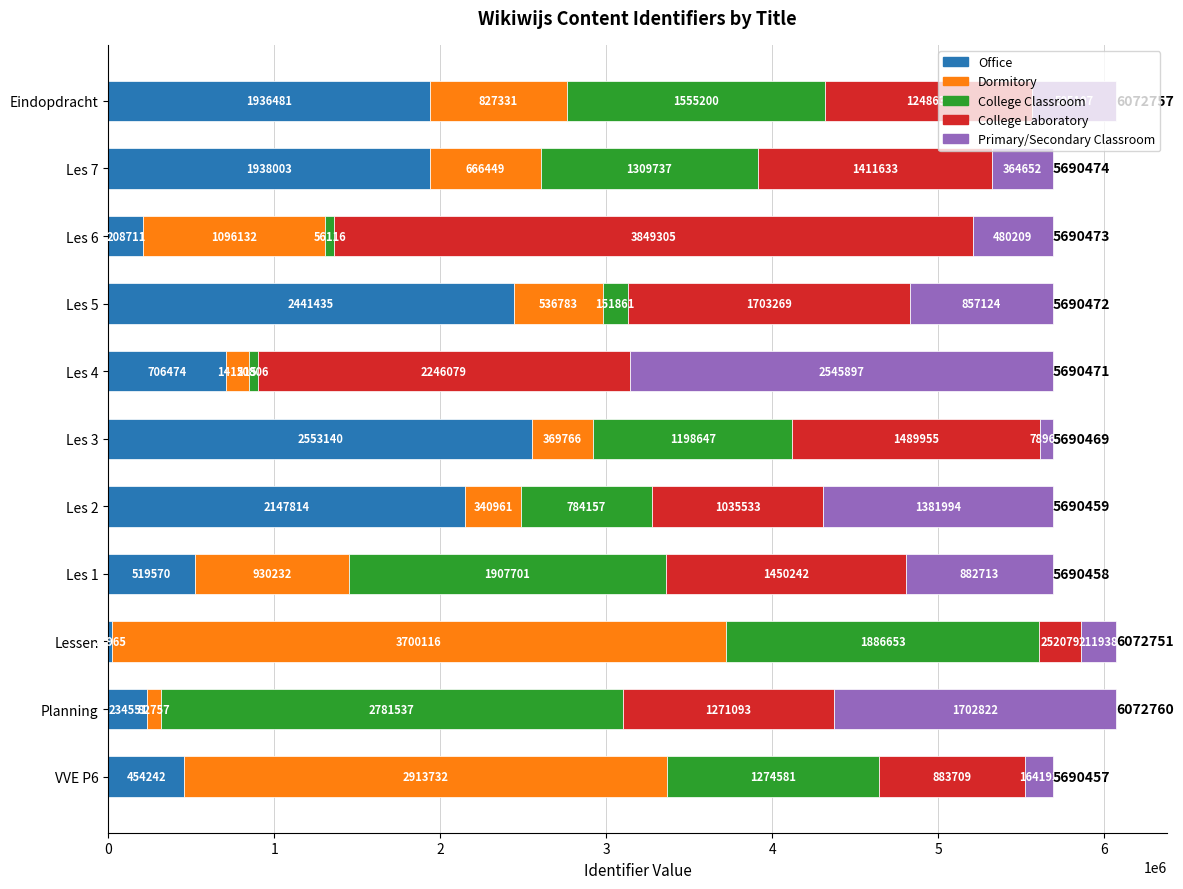

At which category is the sum across all series the highest?

Planning